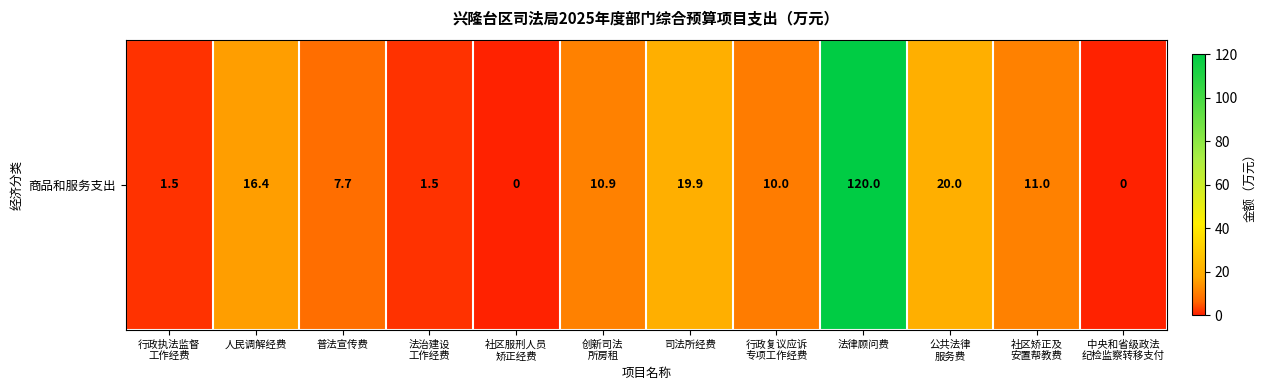

List the labels in order of value, largest first.

法律顾问费, 公共法律
服务费, 司法所经费, 人民调解经费, 社区矫正及
安置帮教费, 创新司法
所房租, 行政复议应诉
专项工作经费, 普法宣传费, 行政执法监督
工作经费, 法治建设
工作经费, 社区服刑人员
矫正经费, 中央和省级政法
纪检监察转移支付